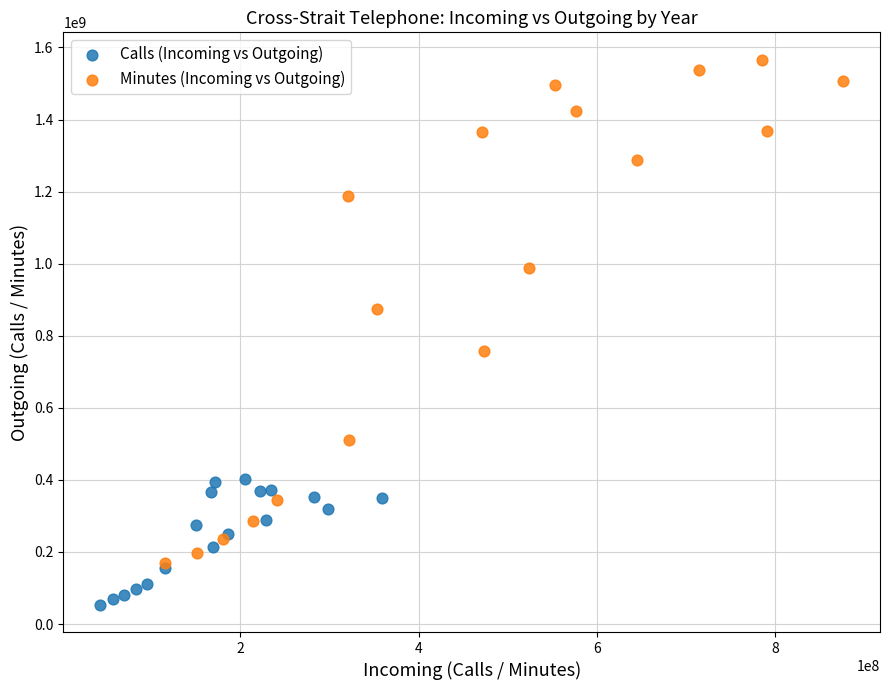

Which series contains the highest Y value?

Minutes (Incoming vs Outgoing)